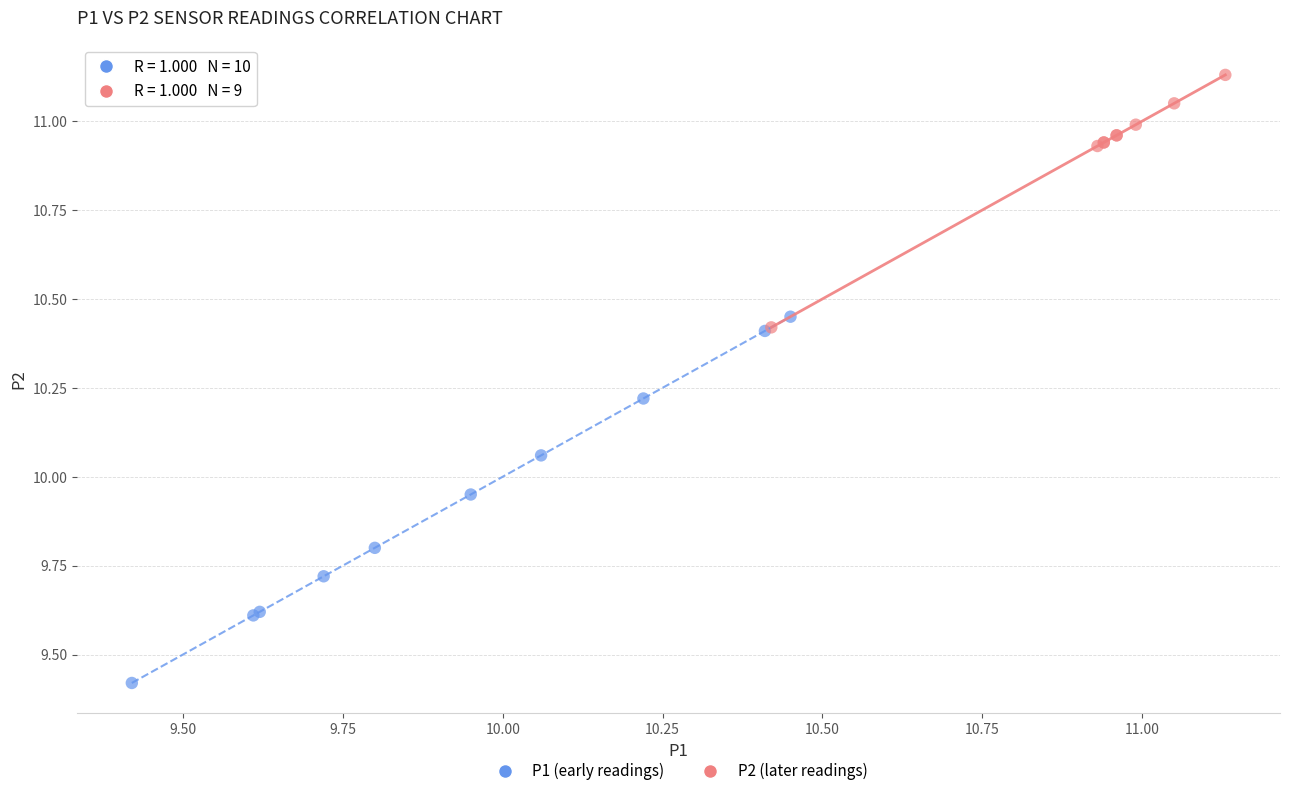

Which series contains the highest Y value?

P2 (later readings)